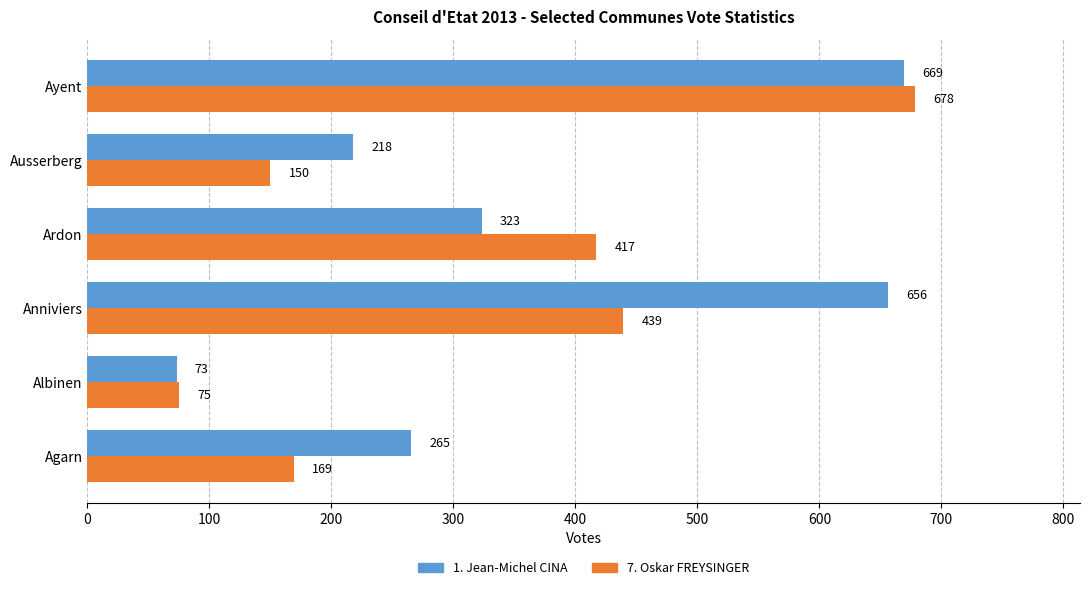

How many distinct data groups are displayed?

2